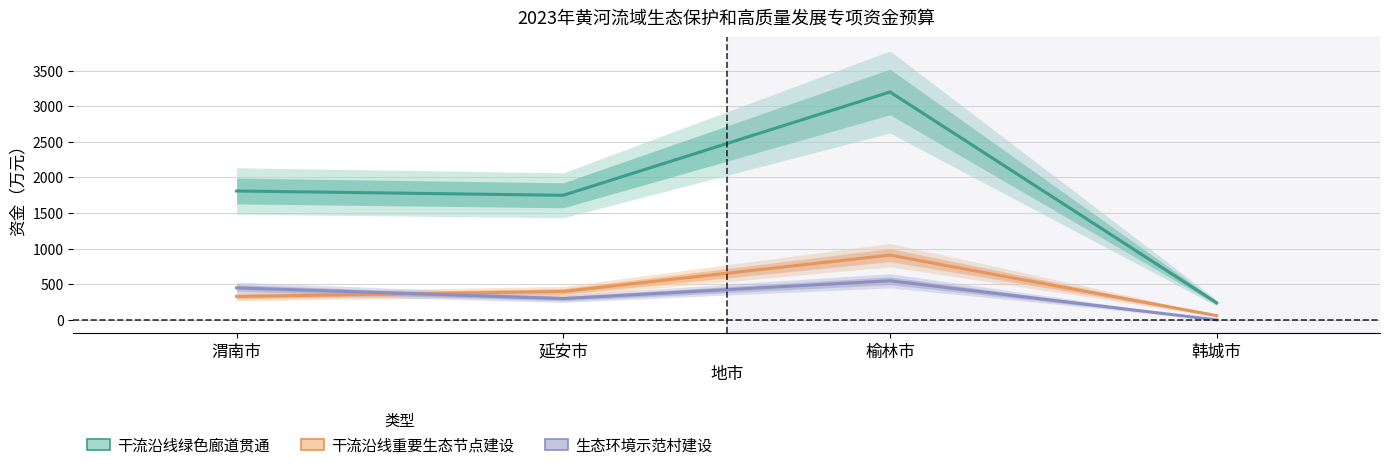

What is the sum of all 干流沿线绿色廊道贯通 values?

7000